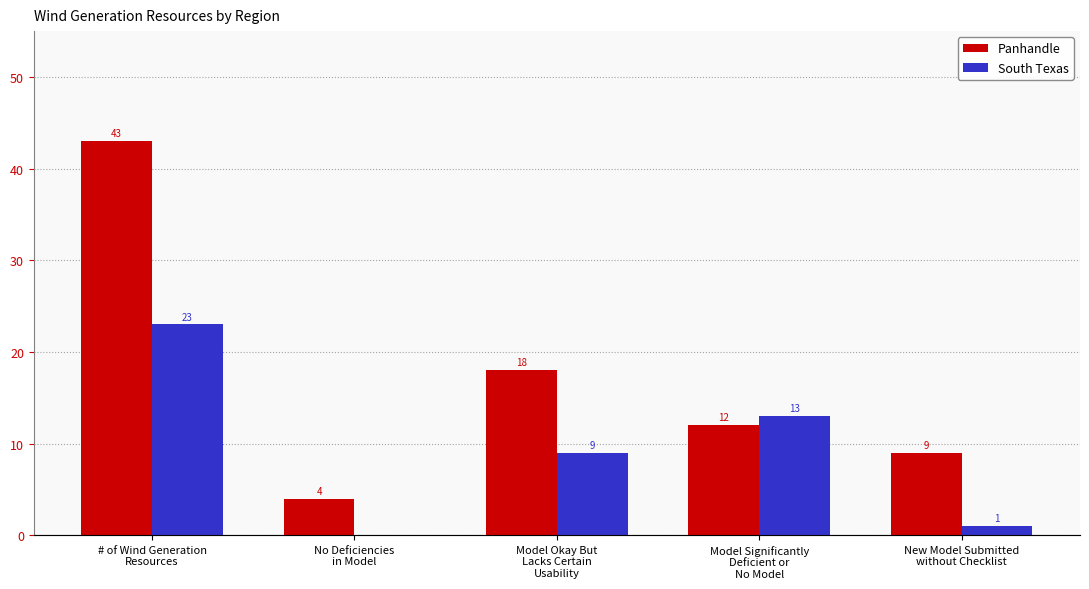

Reading left to right, what are all the values shown in this chart?

Panhandle: 43	4	18	12	9
South Texas: 23	0	9	13	1